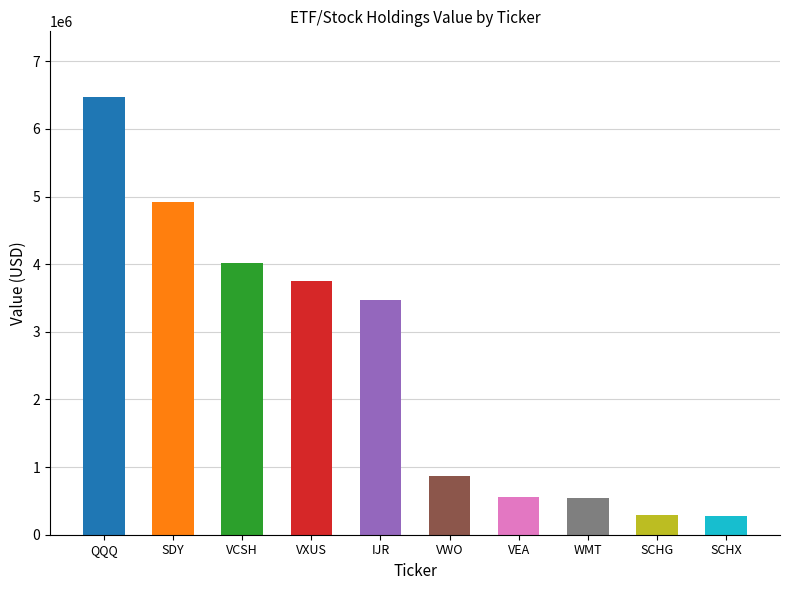

Is it true that the value at VXUS is 792610?

False